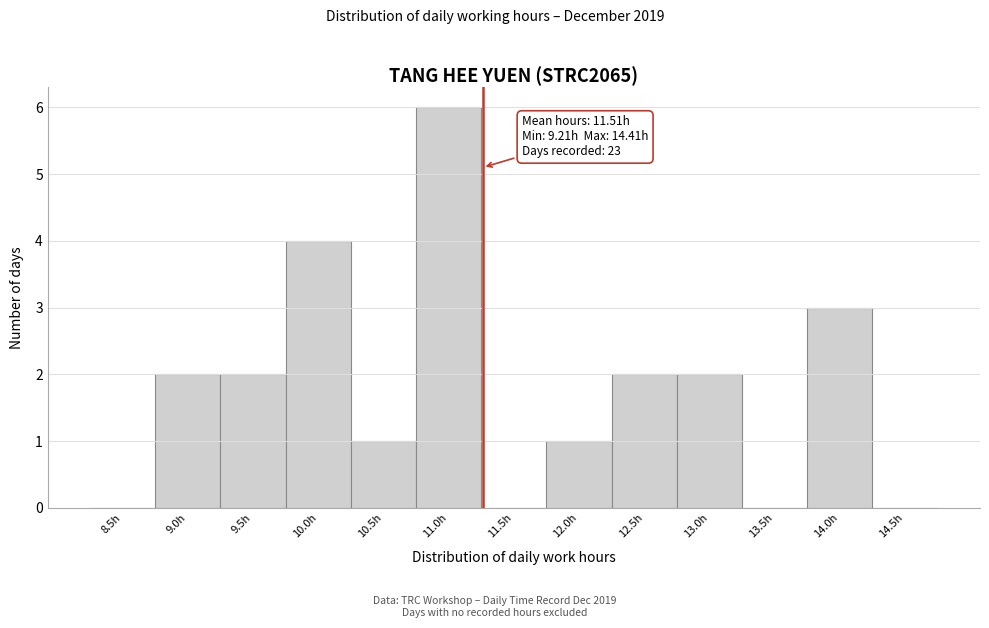

Reading left to right, transcribe all the data shown in this chart.

8.5h=0	9.0h=2	9.5h=2	10.0h=4	10.5h=1	11.0h=6	11.5h=0	12.0h=1	12.5h=2	13.0h=2	13.5h=0	14.0h=3	14.5h=0